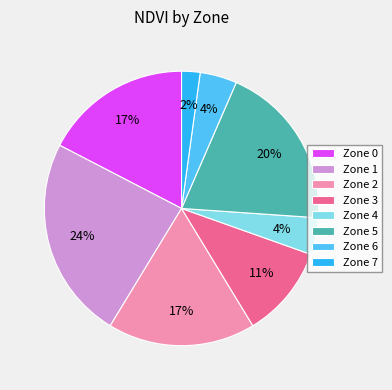

Between Zone 4 and Zone 2, which is larger?

Zone 2